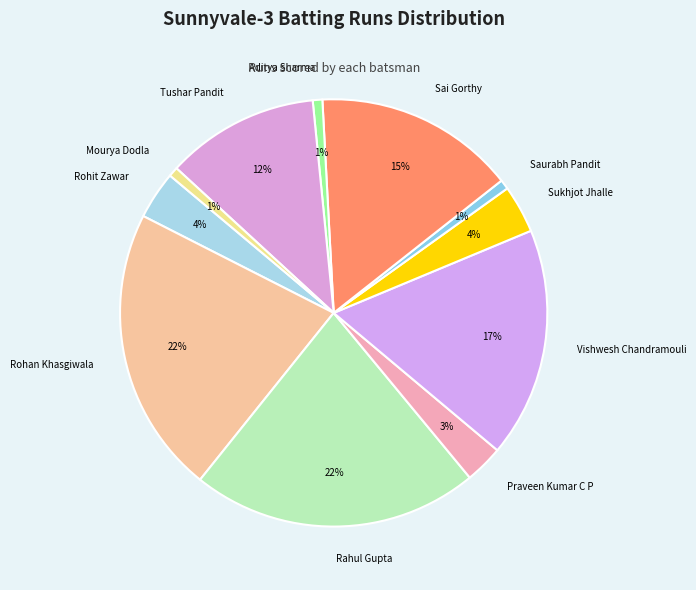

The Vishwesh Chandramouli slice represents 22% of the pie. True or false?

False